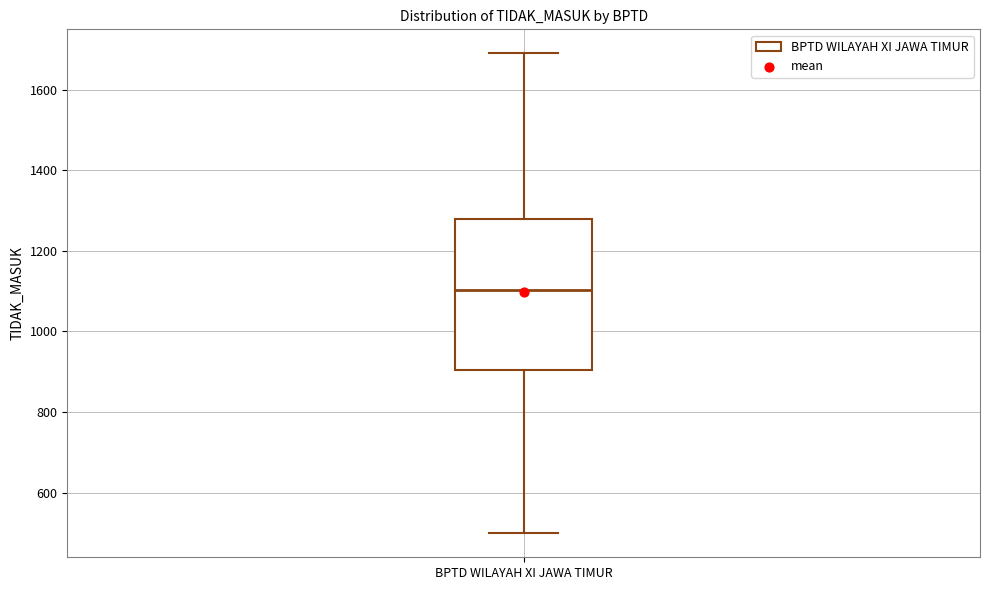

Read this box plot against the y-axis: the position of the median line, the range covered by the box, and the ends of both whiskers. The values are not printed on the chart, so give them approximately, as read against the axis.

median 1100, box 900 to 1280, whiskers 500 to 1700